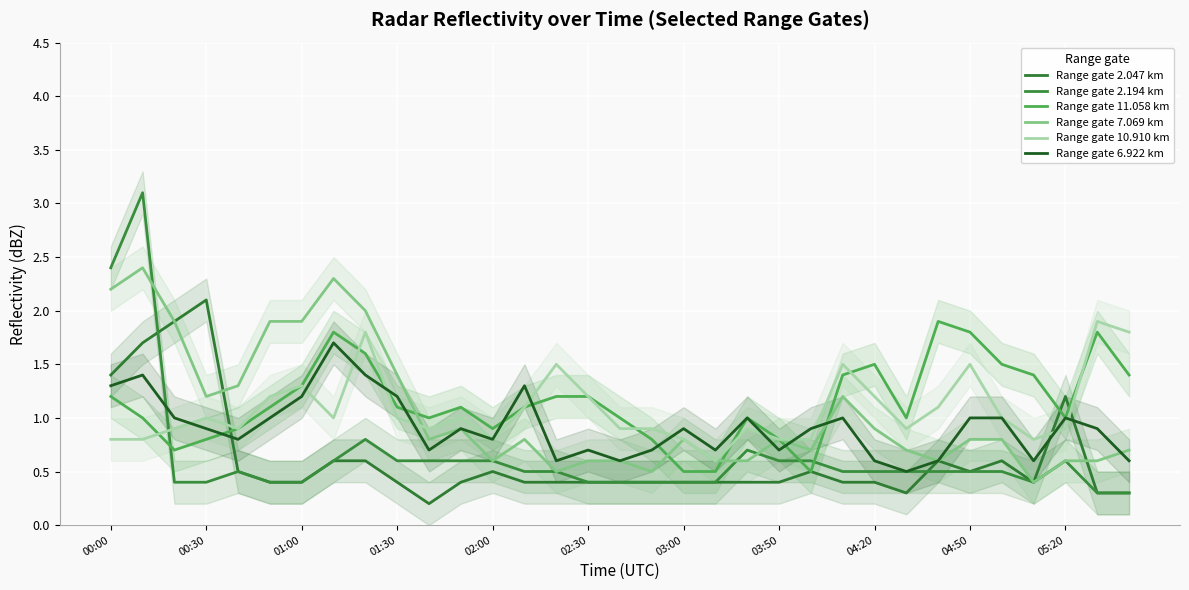

What position from the left is 04:20?

9